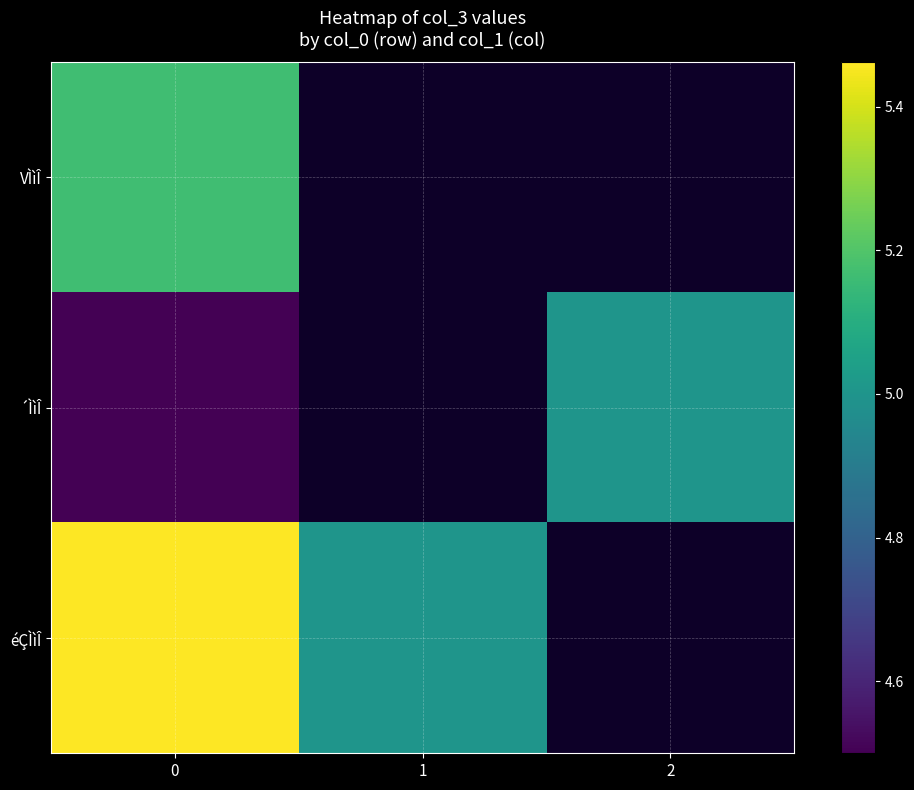

List the series in order of their peak value, highest first.

éÇÌìÎ, VÌìÎ, ´ÌìÎ